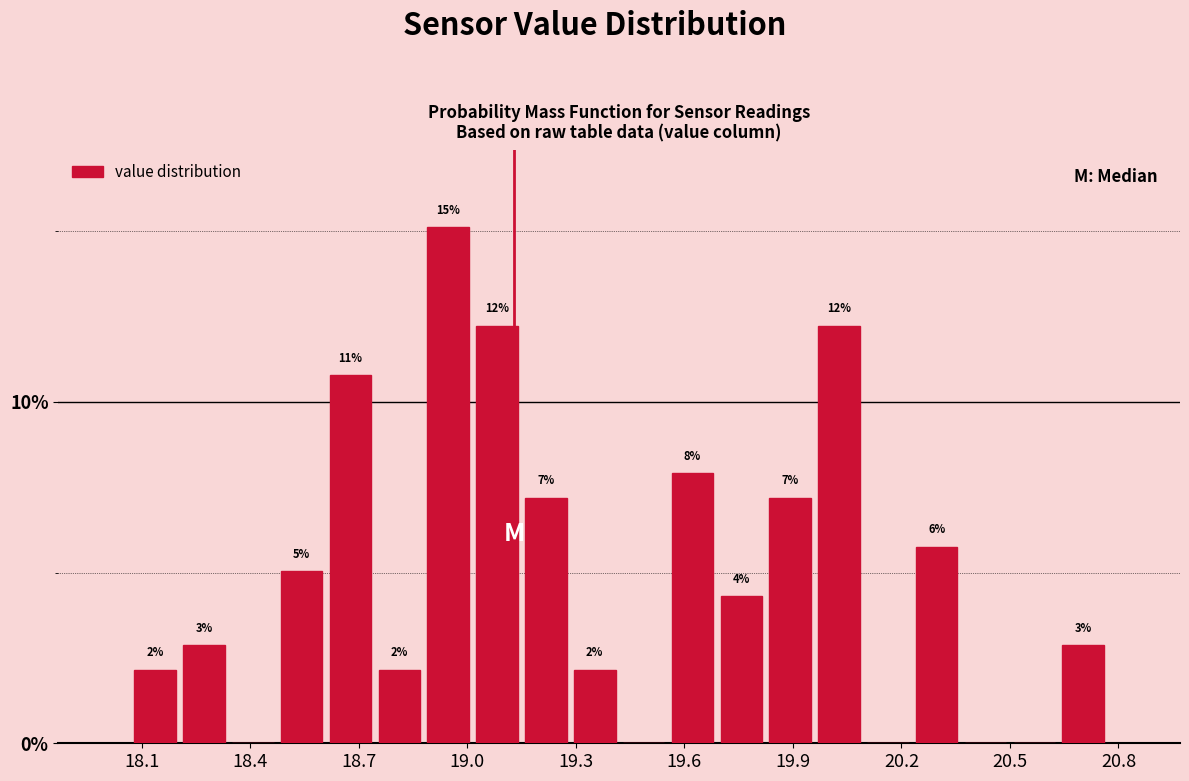

Around what value on the x-axis is the tallest bar? Give the approximate position of its centre, as read against the axis.

18.95